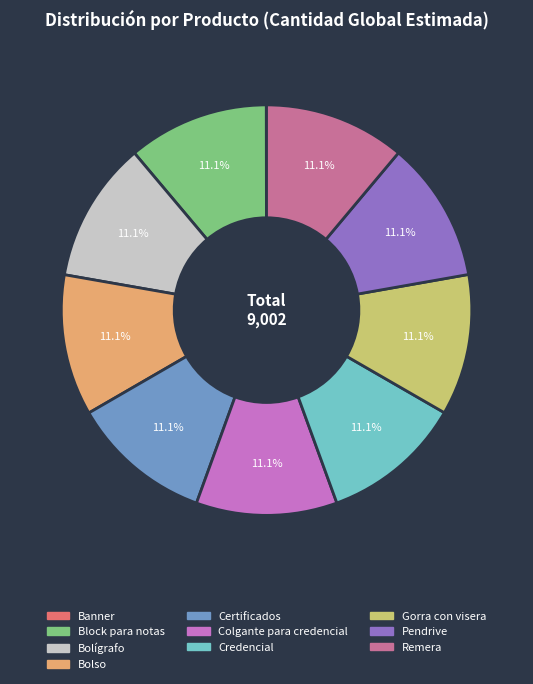

Combined, do Colgante para credencial and Bolígrafo account for over 50%?

No